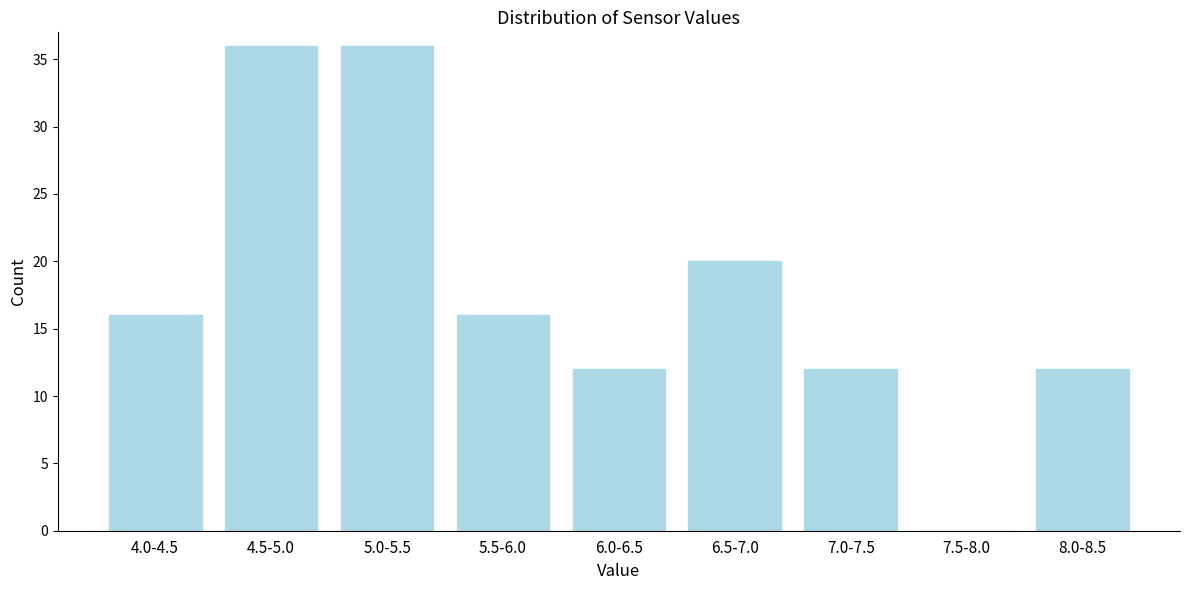

Reading left to right, transcribe all the data shown in this chart.

4.0-4.5=16	4.5-5.0=36	5.0-5.5=36	5.5-6.0=16	6.0-6.5=12	6.5-7.0=20	7.0-7.5=12	7.5-8.0=0	8.0-8.5=12